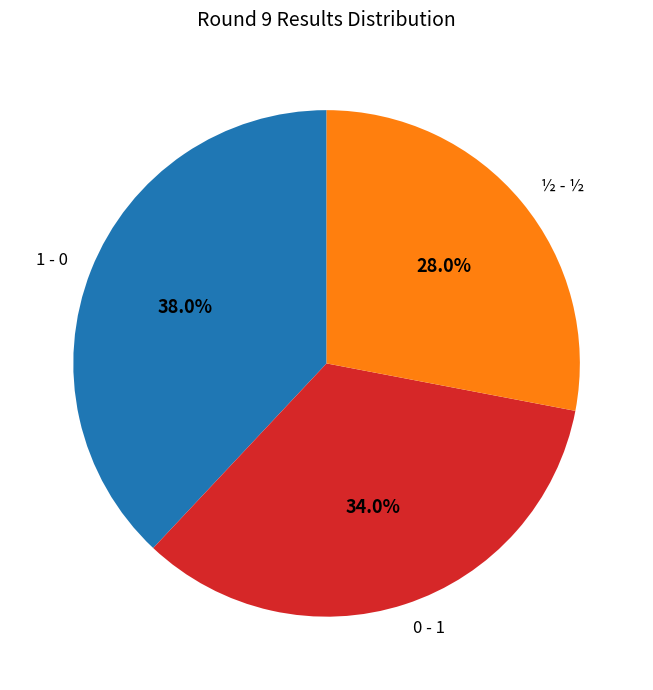

How much of the chart is everything except 1 - 0?

62.0%